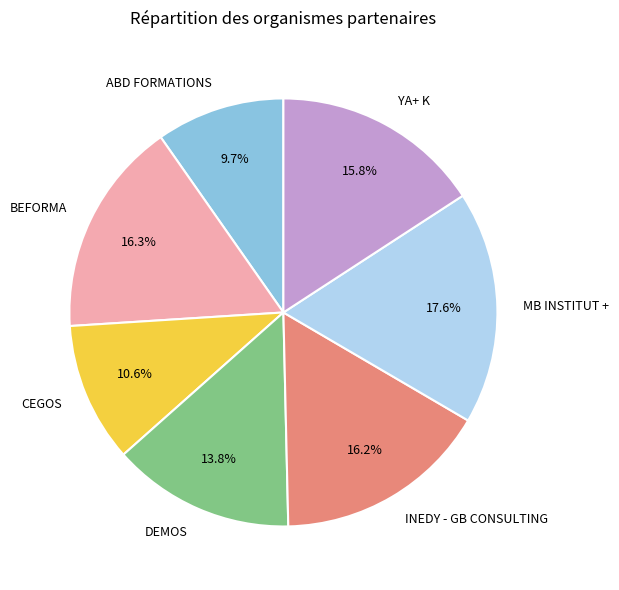

How many segments does this pie chart have?

7